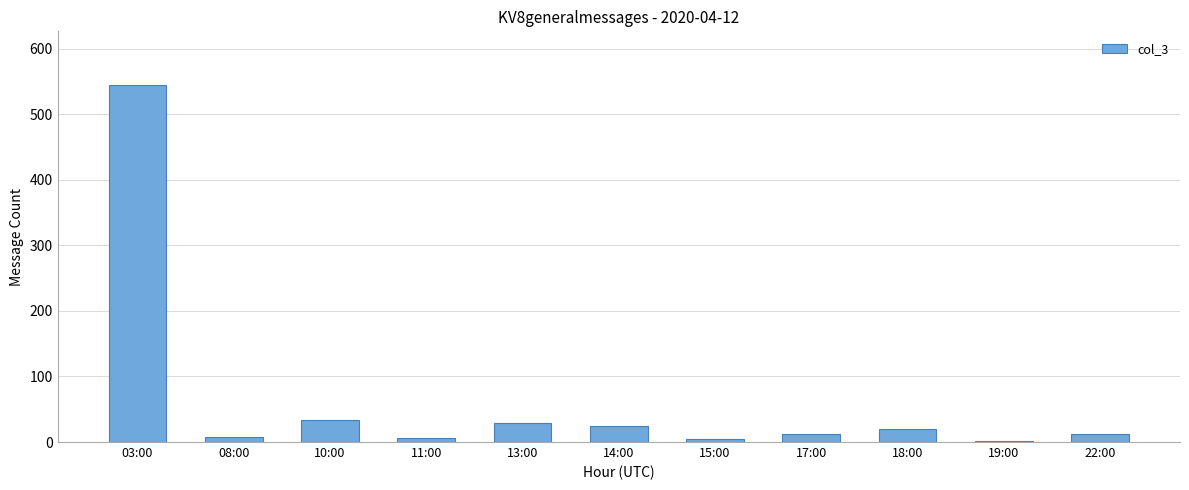

Between 18:00 and 13:00, which is larger?

13:00